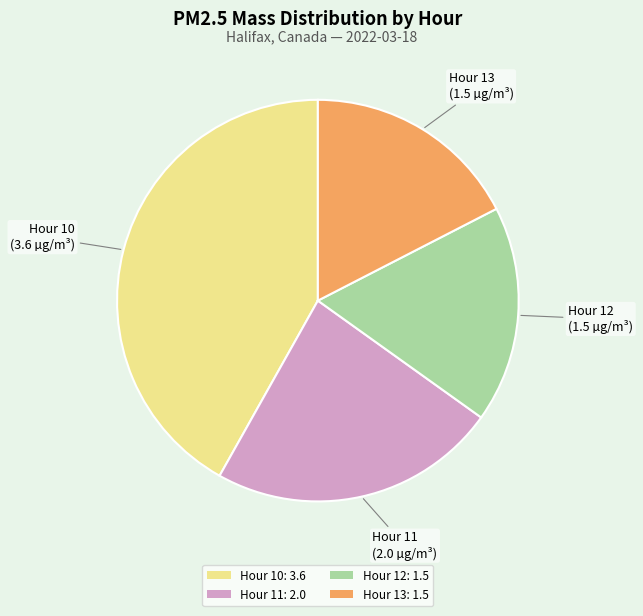

Does Hour 10: 3.6 account for over 50% of the chart?

No